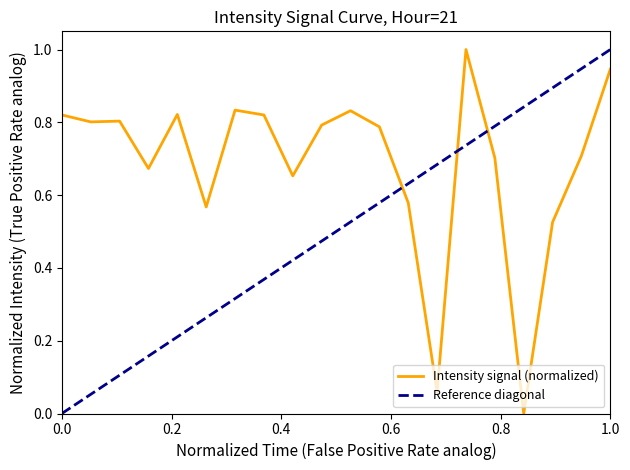

At which category does the data reach its first local valley?

0.2